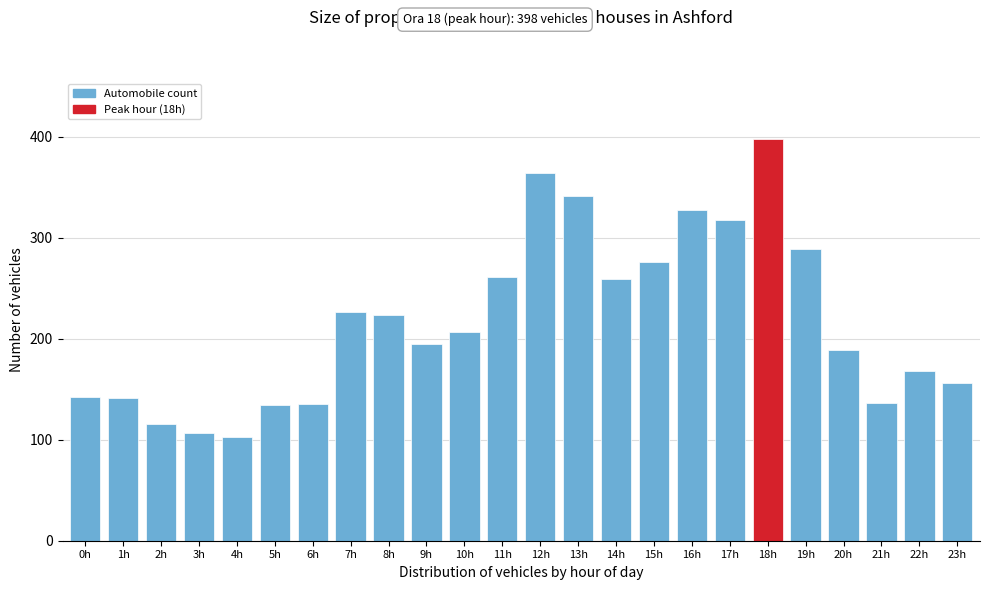

Is it true that the value at 20h is 189?

True